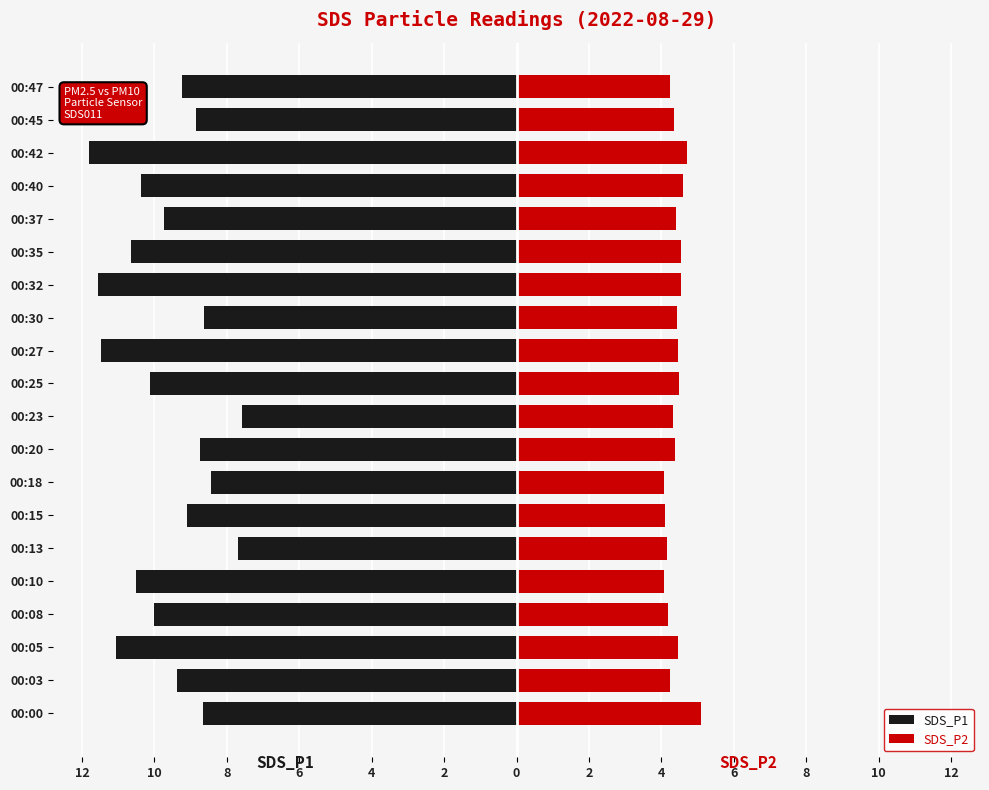

At 12, list the series in order from smallest to largest.

SDS_P1, SDS_P2